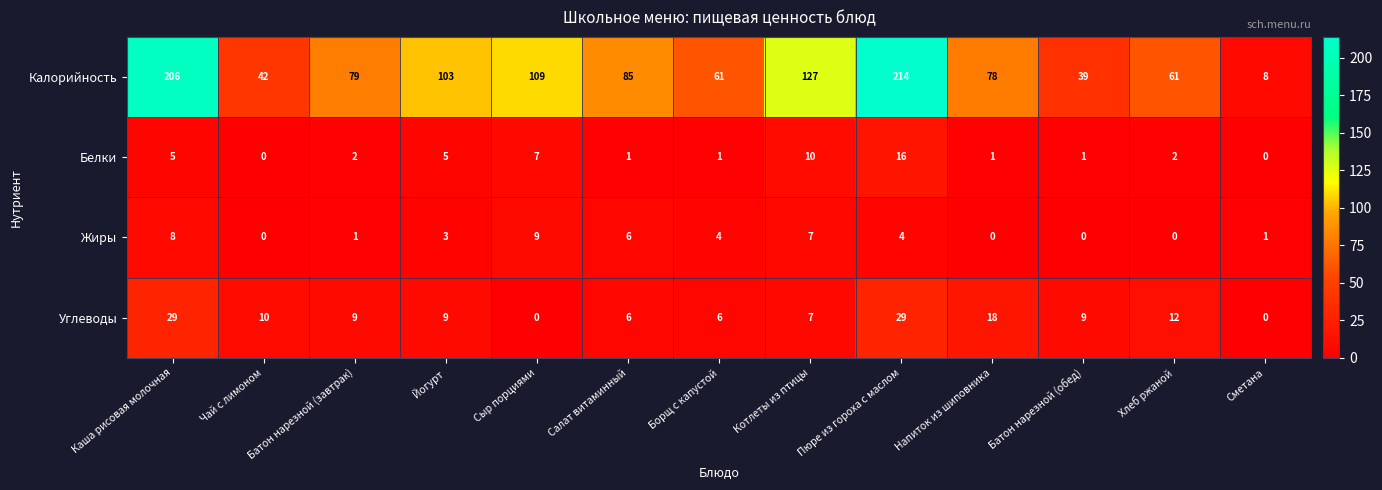

What is the approximate value of Жиры at Салат витаминный?

6